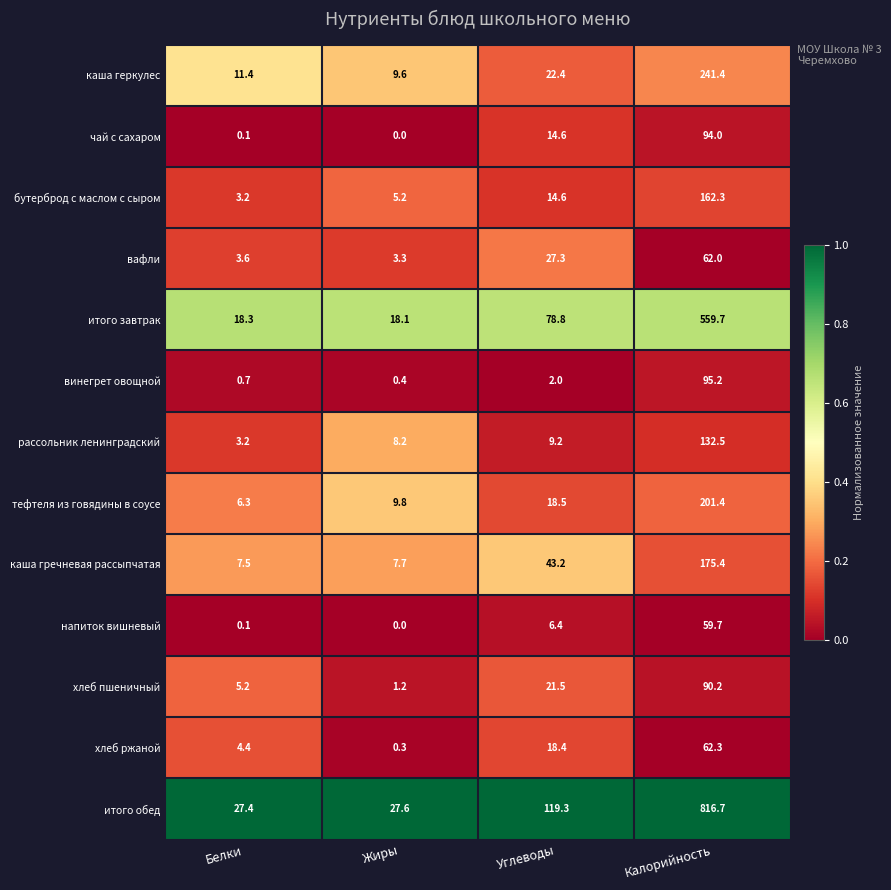

What is the difference between the винегрет овощной values at Калорийность and Жиры?

94.8